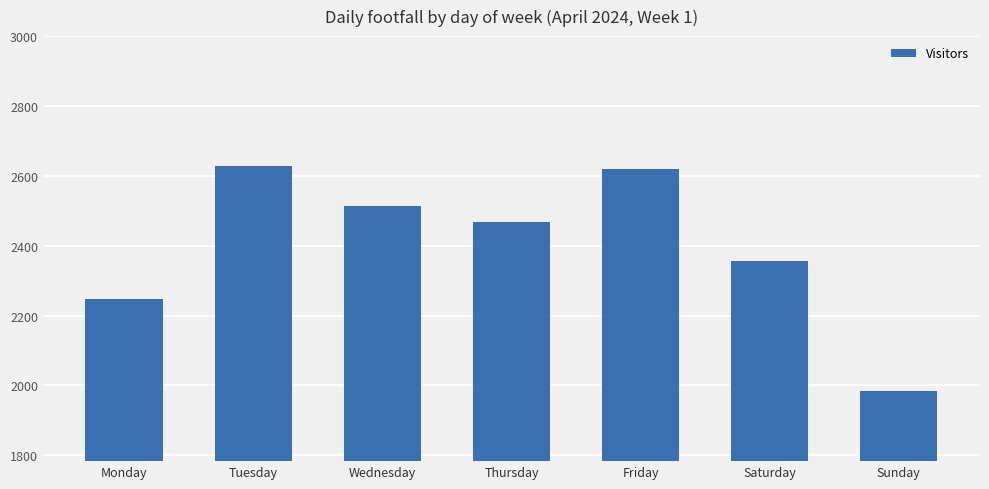

How many categories are shown in the chart?

7